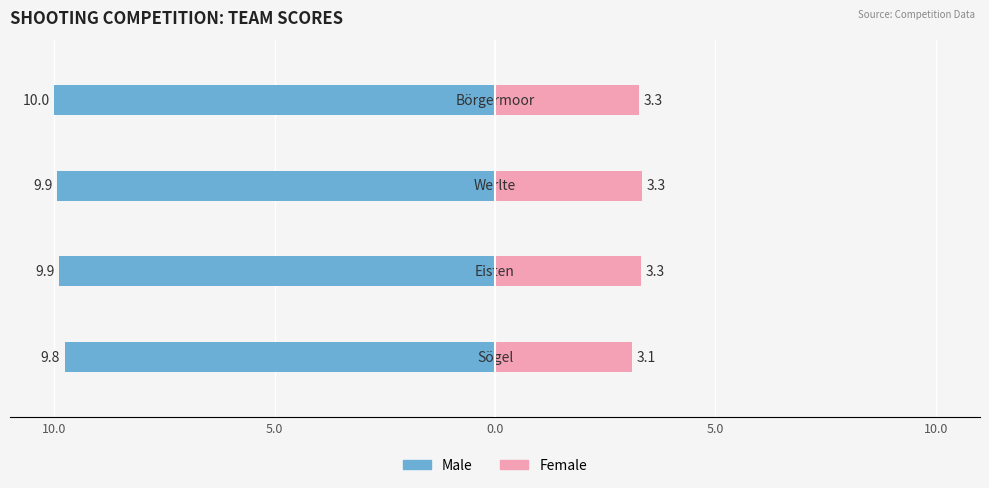

Which series has the largest range (max minus min)?

Male